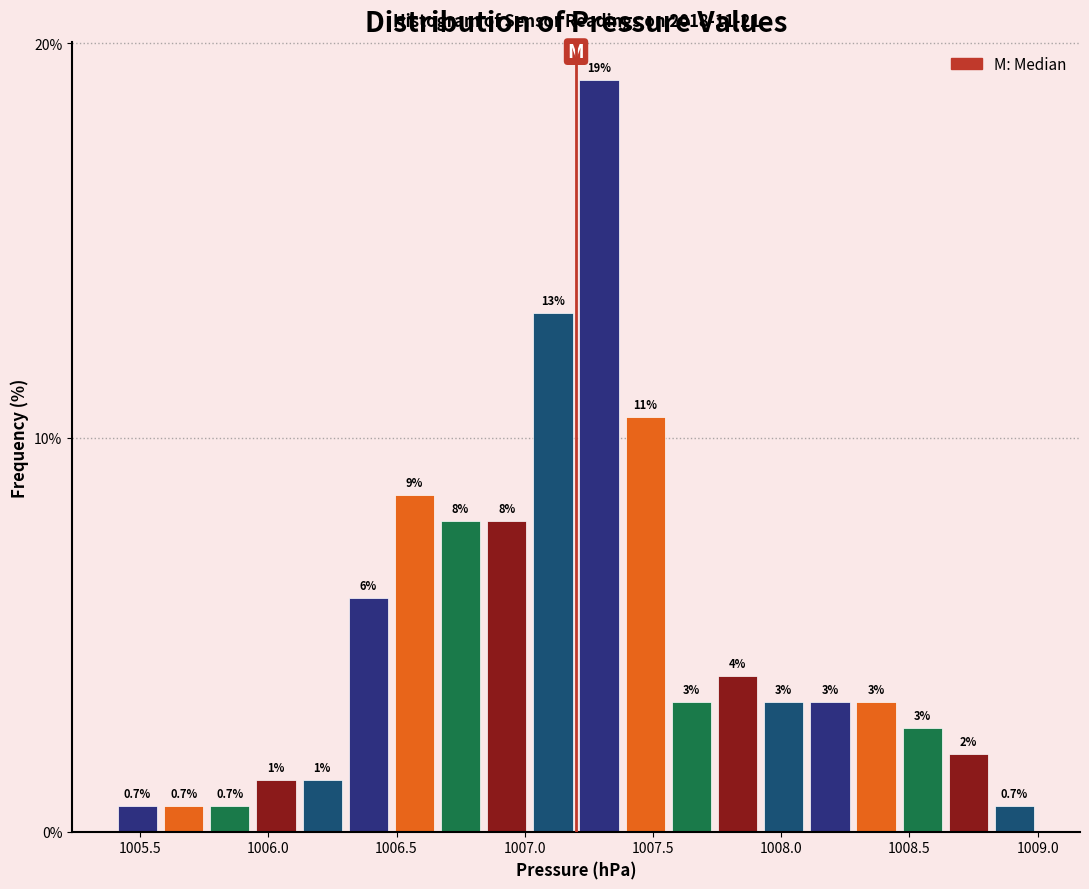

Around what value on the x-axis is the tallest bar? Give the approximate position of its centre, as read against the axis.

1007.30